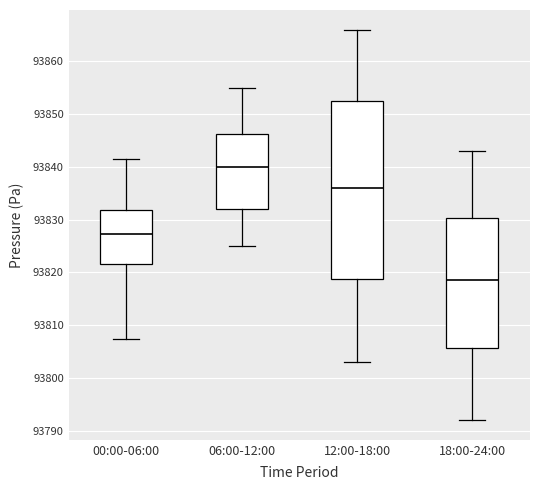

Reading left to right, transcribe this box plot: for each box, give where its median line is, the range the box spans, and where its two whiskers end, as read against the y-axis. The values are not printed on the chart, so give them approximately, as read against the axis.

00:00-06:00: median 93827, box 93822 to 93832, whiskers 93807 to 93841
06:00-12:00: median 93840, box 93832 to 93846, whiskers 93825 to 93855
12:00-18:00: median 93836, box 93819 to 93853, whiskers 93803 to 93866
18:00-24:00: median 93819, box 93806 to 93830, whiskers 93792 to 93843